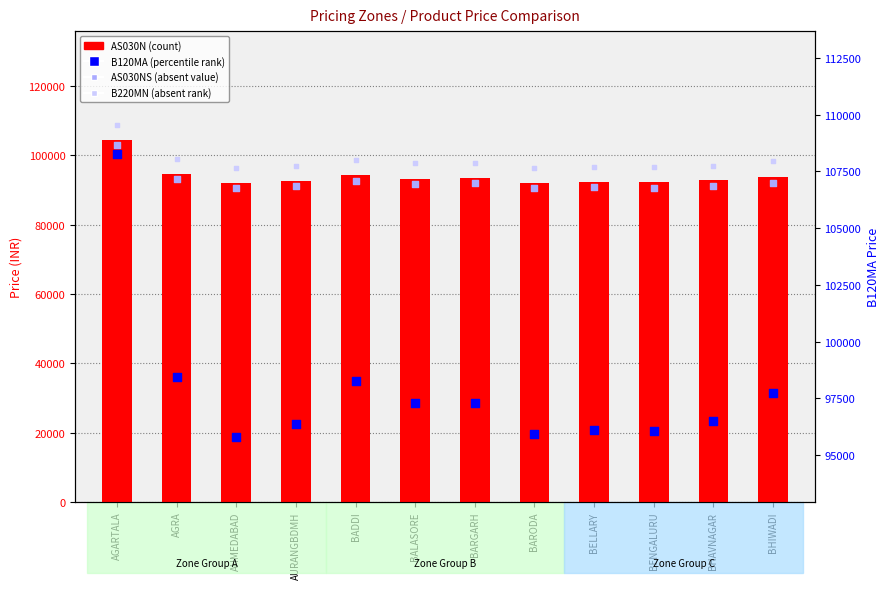

Which series has the widest spread of Y values?

AS030N